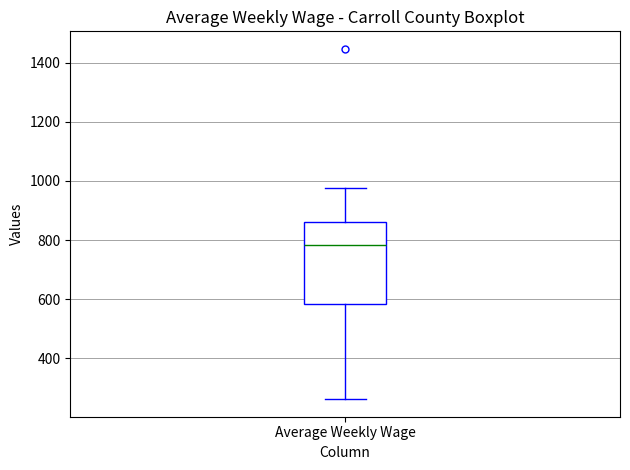

Where does the median line of the box for Average Weekly Wage sit on the y-axis? The values are not printed on the chart, so give them approximately, as read against the axis.

780